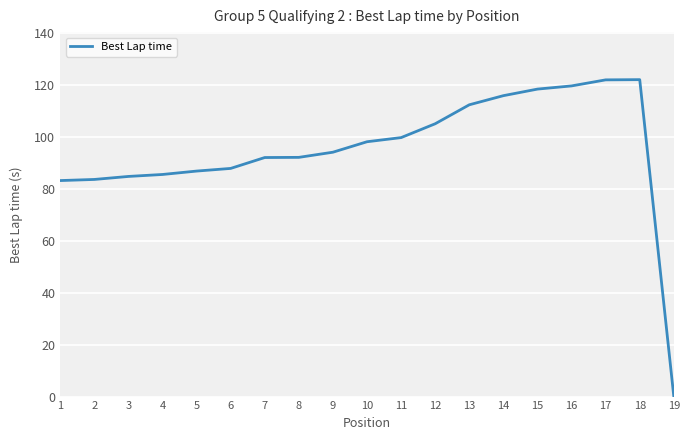

Approximately how many times larger is the value at 11 compared to 15?

0.8